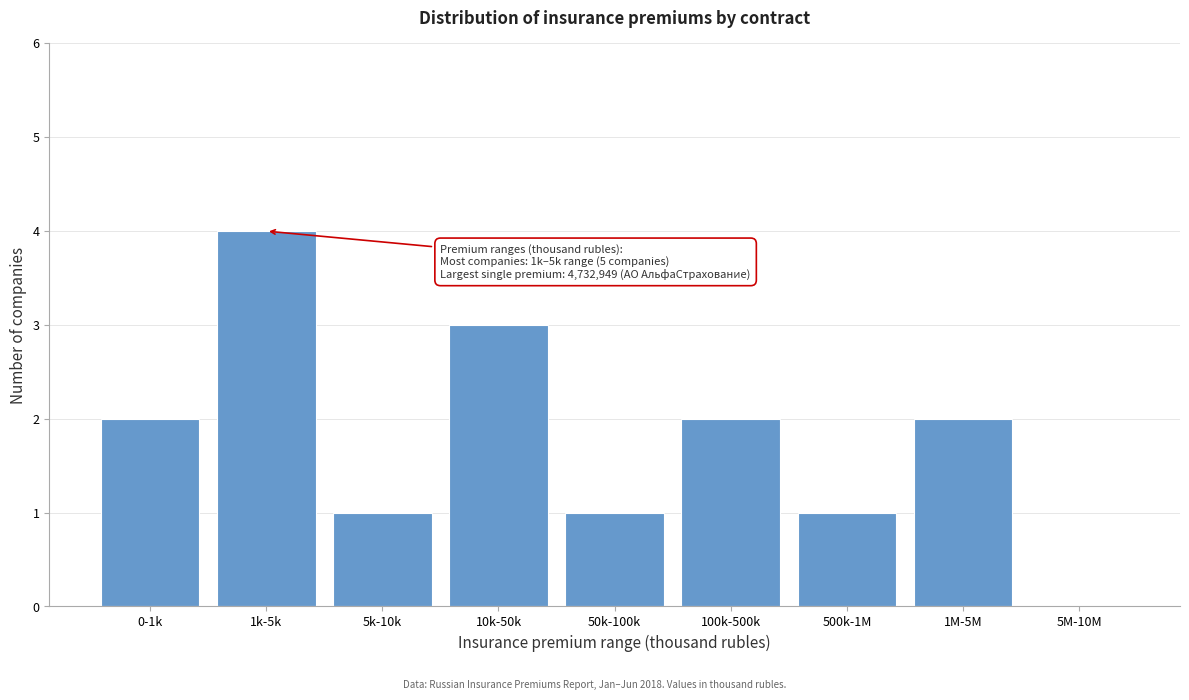

Reading left to right, list all the values displayed in this chart.

0-1k=2	1k-5k=4	5k-10k=1	10k-50k=3	50k-100k=1	100k-500k=2	500k-1M=1	1M-5M=2	5M-10M=0